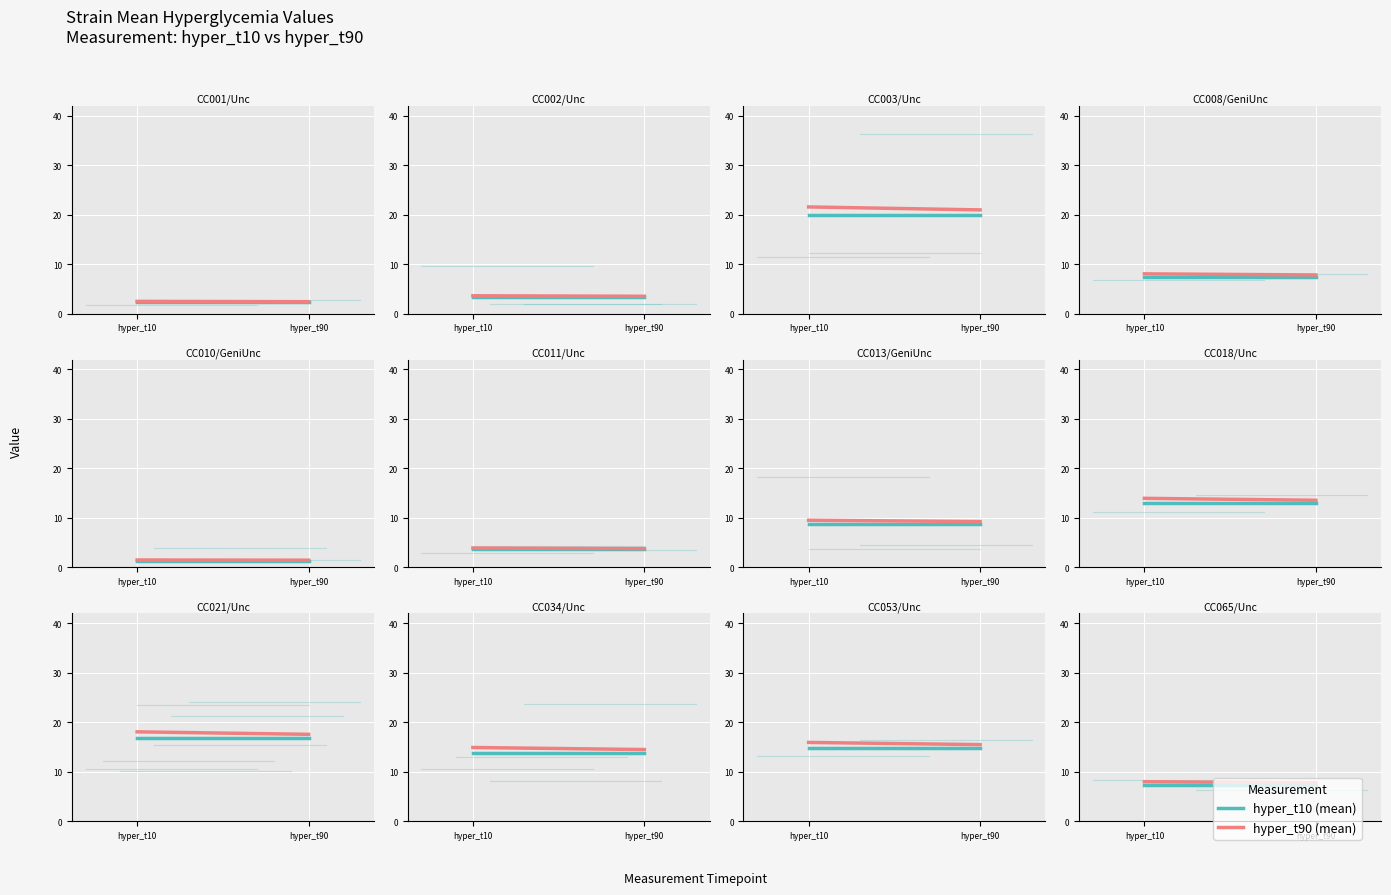

At which category is the sum across all series the highest?

hyper_t10